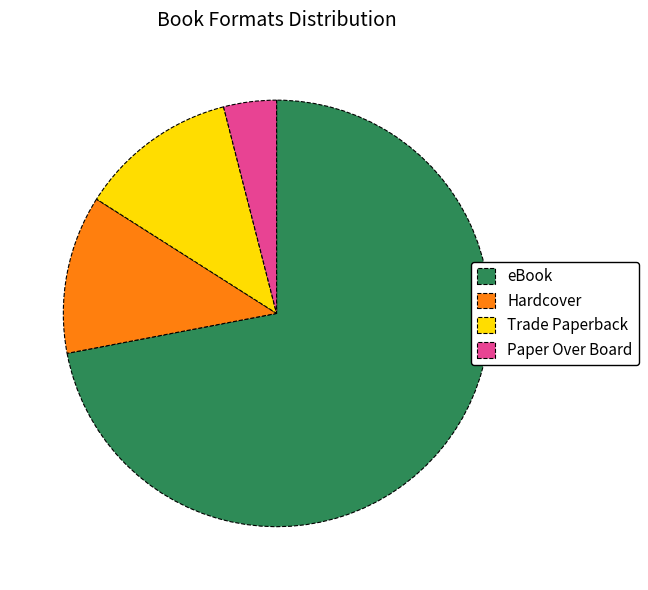

Between eBook and Hardcover, which is larger?

eBook